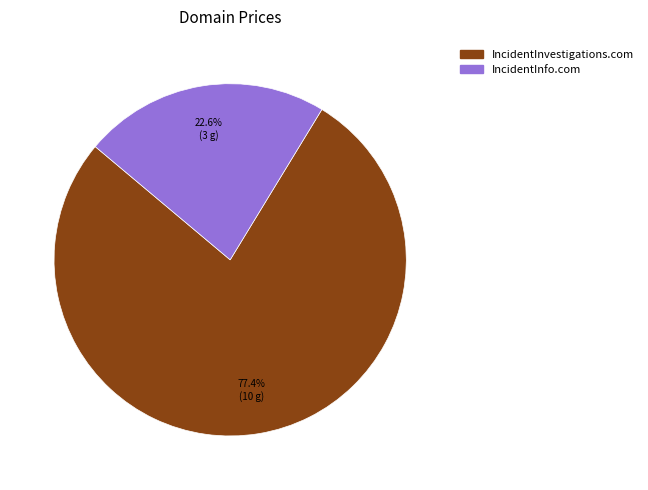

Is there a majority slice in this chart?

Yes